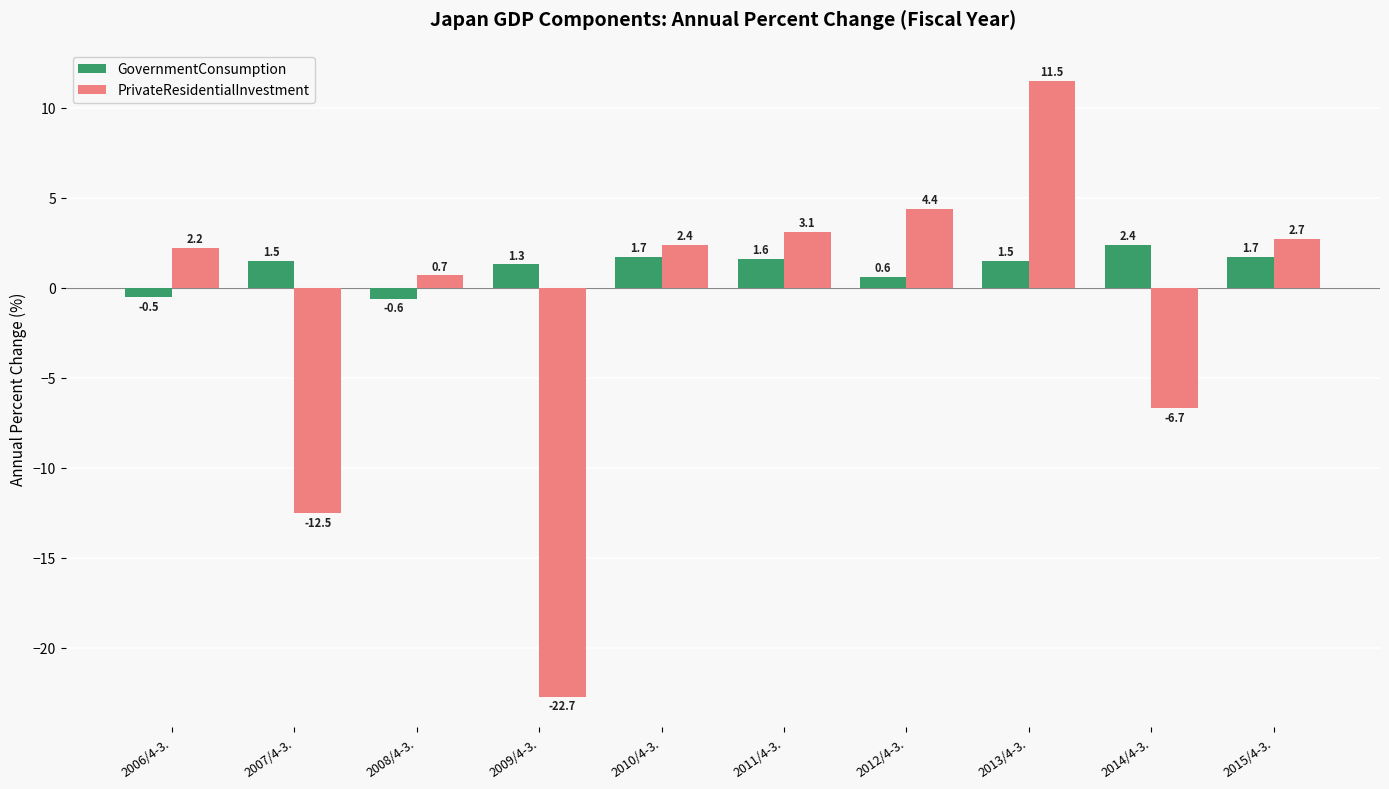

How many data points in PrivateResidentialInvestment are above 2?

6